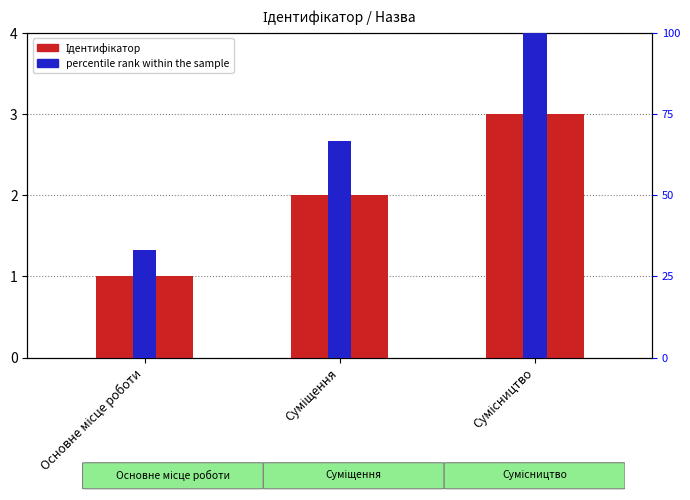

Rank the series at Основне місце роботи from lowest to highest value.

Ідентифікатор, percentile rank within the sample